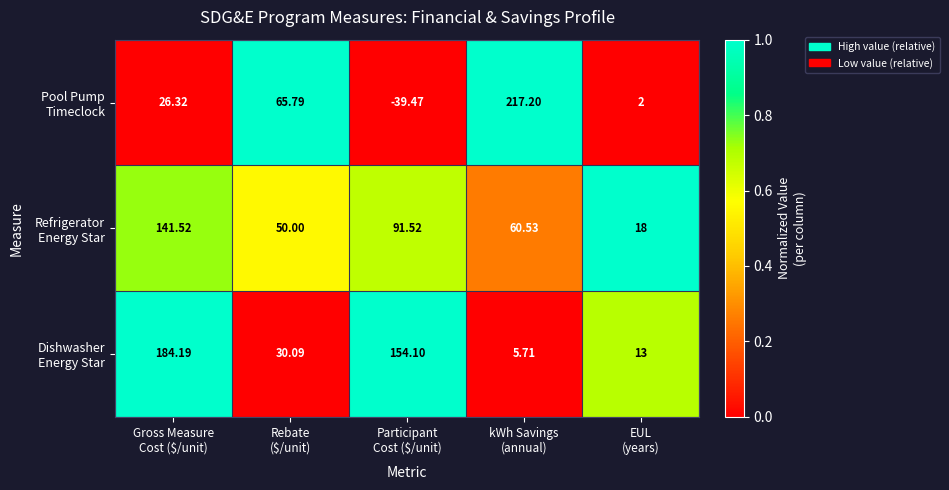

Count the number of data series in this chart.

3